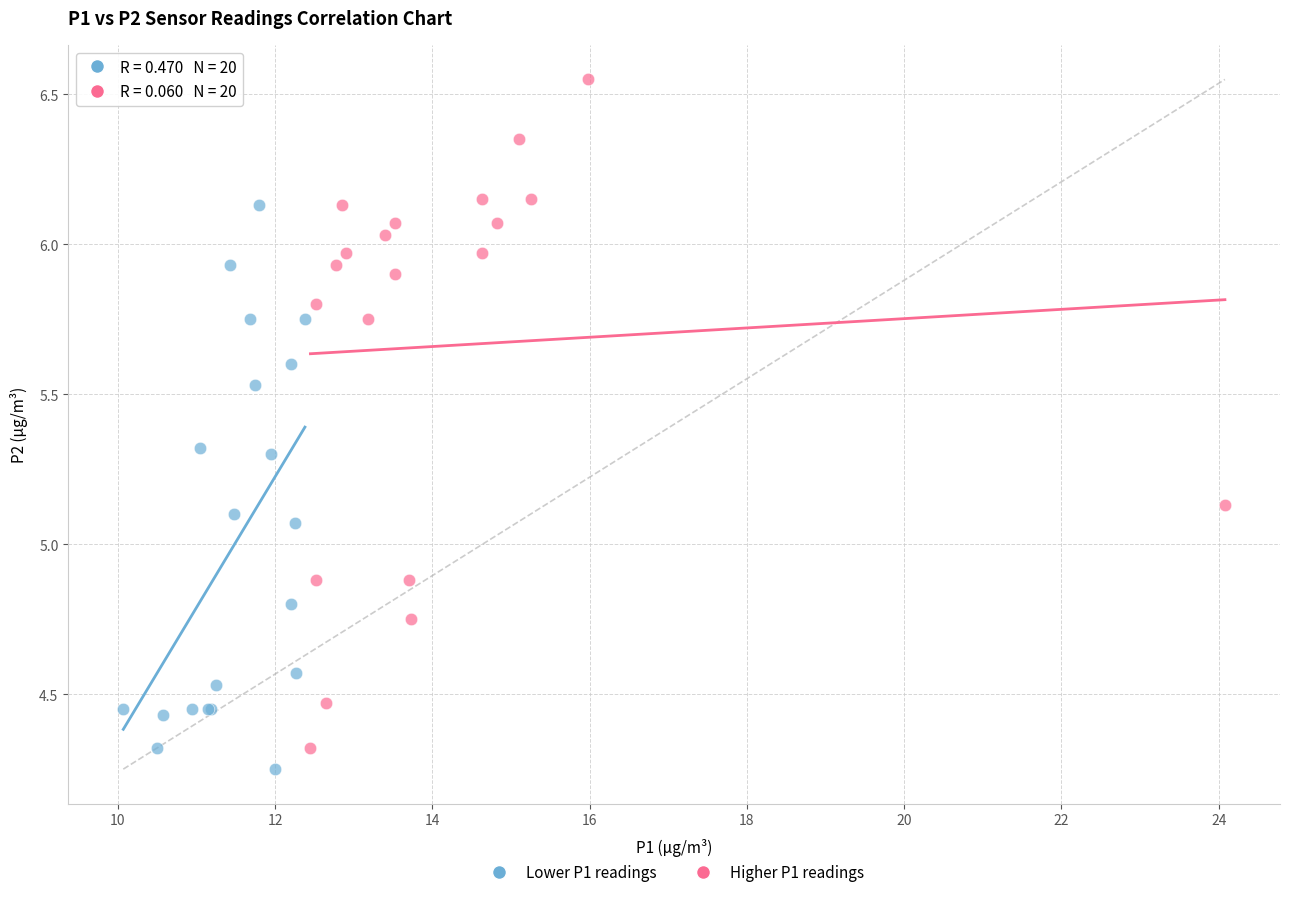

Which series contains the highest Y value?

Higher P1 readings